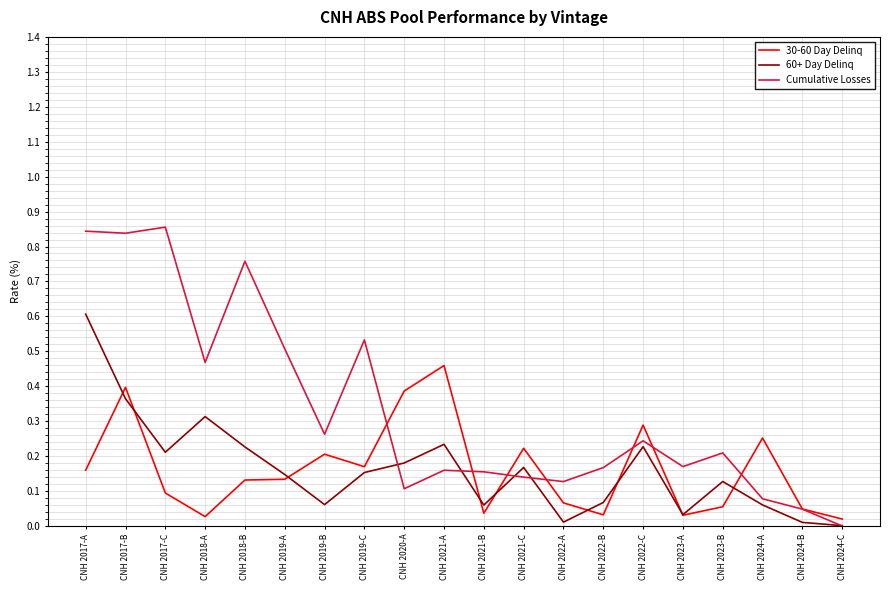

At which category does the chart reach its peak across all series?

CNH 2017-C